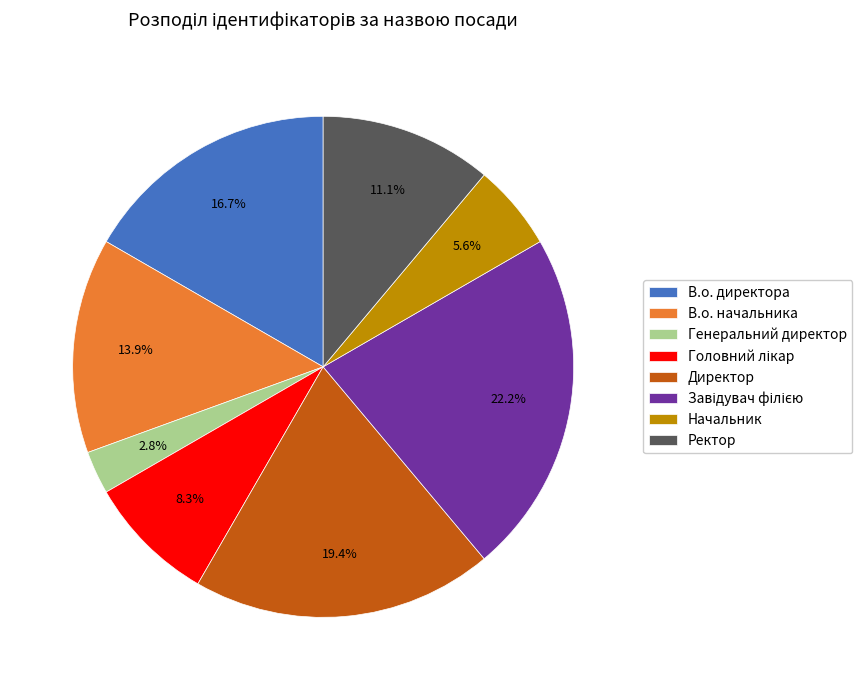

Which slice is the smallest?

Генеральний директор